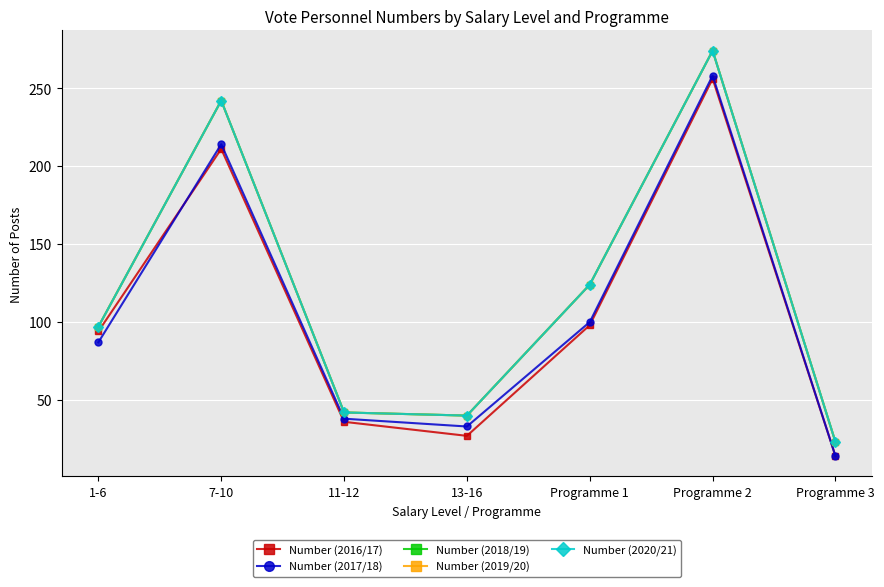

Does the chart have visible grid lines?

Yes